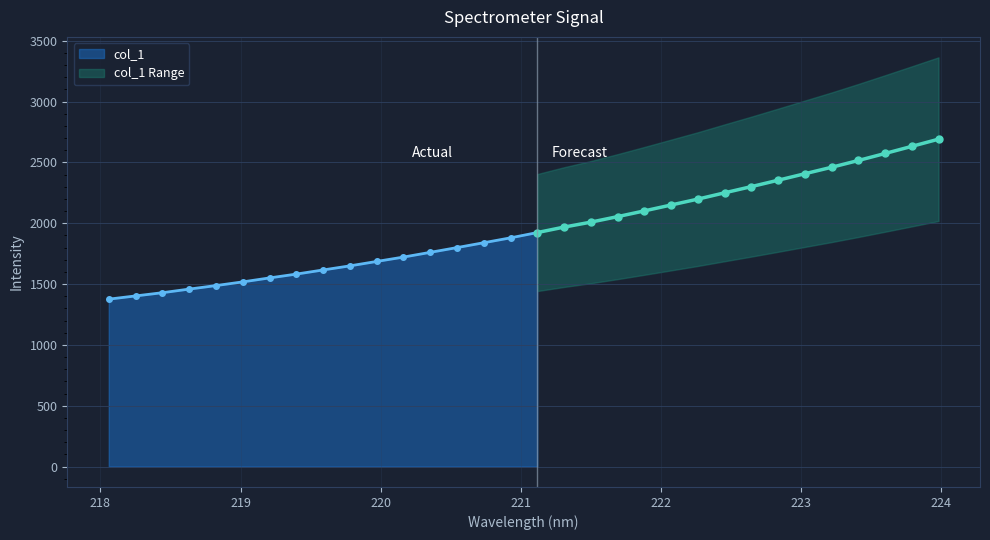

Reading left to right, list all the values displayed in this chart.

x: 0=218.1	1=218.3	2=218.4	3=218.6	4=218.8	5=219.0	6=219.2	7=219.4	8=219.6	9=219.8	10=220.0	11=220.2	12=220.4	13=220.5	14=220.7	15=220.9	16=221.1	17=221.3	18=221.5	19=221.7	20=221.9	21=222.1	22=222.3	23=222.5	24=222.6	25=222.8	26=223.0	27=223.2	28=223.4	29=223.6	30=223.8	31=224.0
y: 0=1375.9	1=1402.4	2=1428.9	3=1458.5	4=1487.5	5=1517.8	6=1550.4	7=1581.9	8=1615.9	9=1649.5	10=1685.8	11=1721.7	12=1760.7	13=1799.8	14=1839.8	15=1879.8	16=1923.4	17=1968.3	18=2009.0	19=2054.3	20=2101.5	21=2149.9	22=2198.4	23=2250.1	24=2301.0	25=2353.5	26=2406.9	27=2460.1	28=2515.8	29=2573.4	30=2632.0	31=2691.0